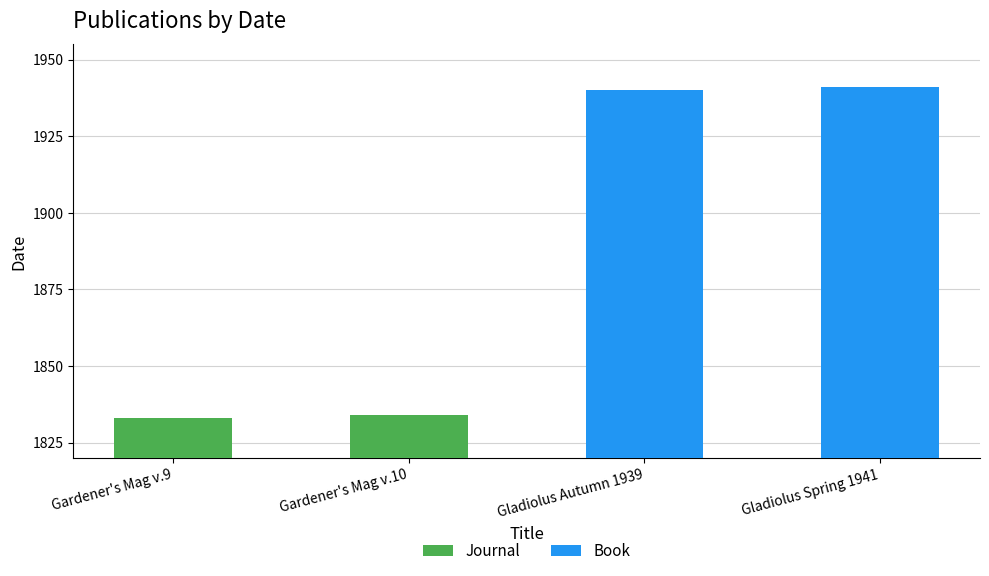

How many groups of bars are there?

4